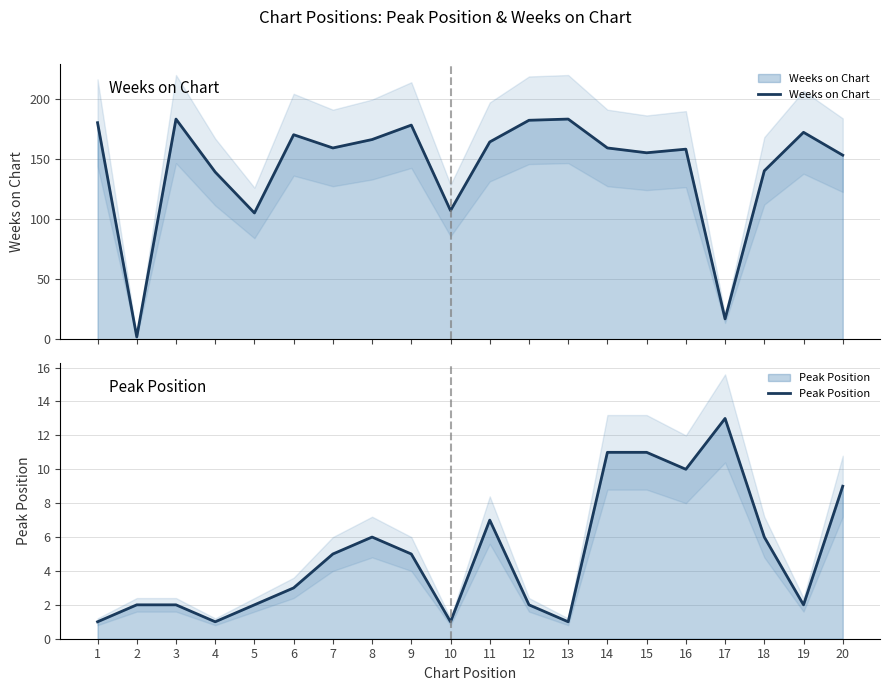

What is the value of the Peak Position point at the 9th from the left?

5